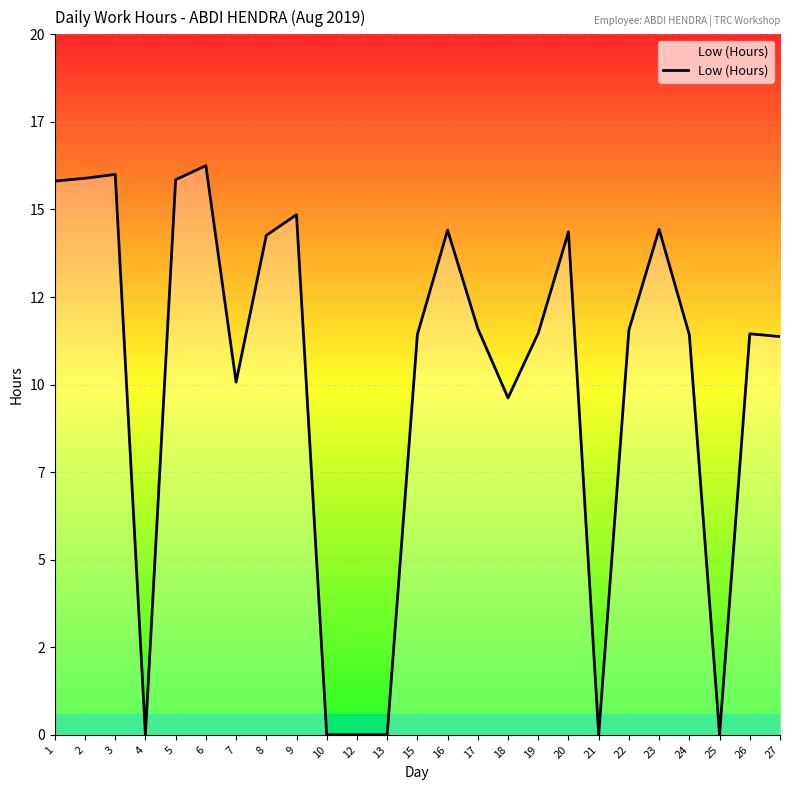

Rank the categories by value from lowest to highest.

4, 10, 12, 13, 21, 25, 18, 7, 27, 24, 15, 26, 19, 22, 17, 8, 20, 16, 23, 9, 1, 5, 2, 3, 6